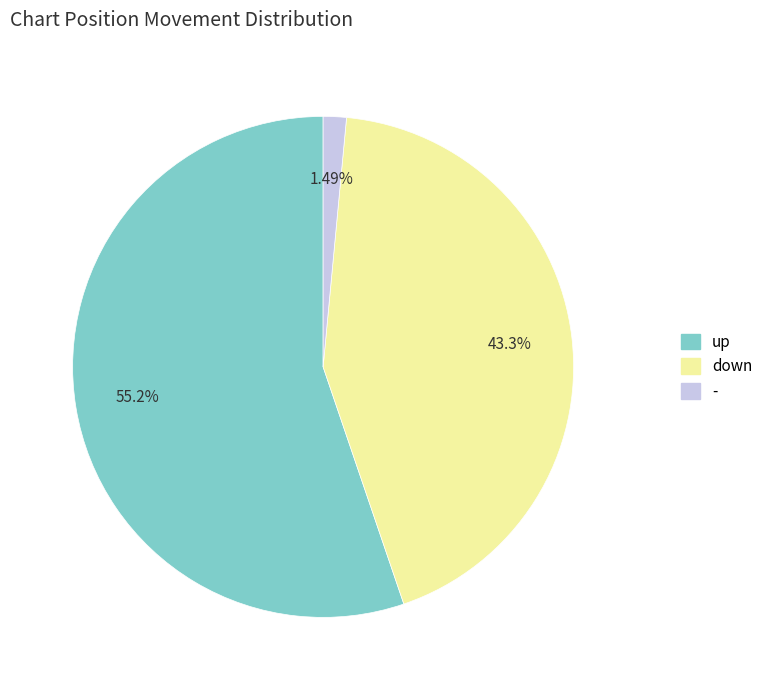

Count the number of slices in the pie.

3